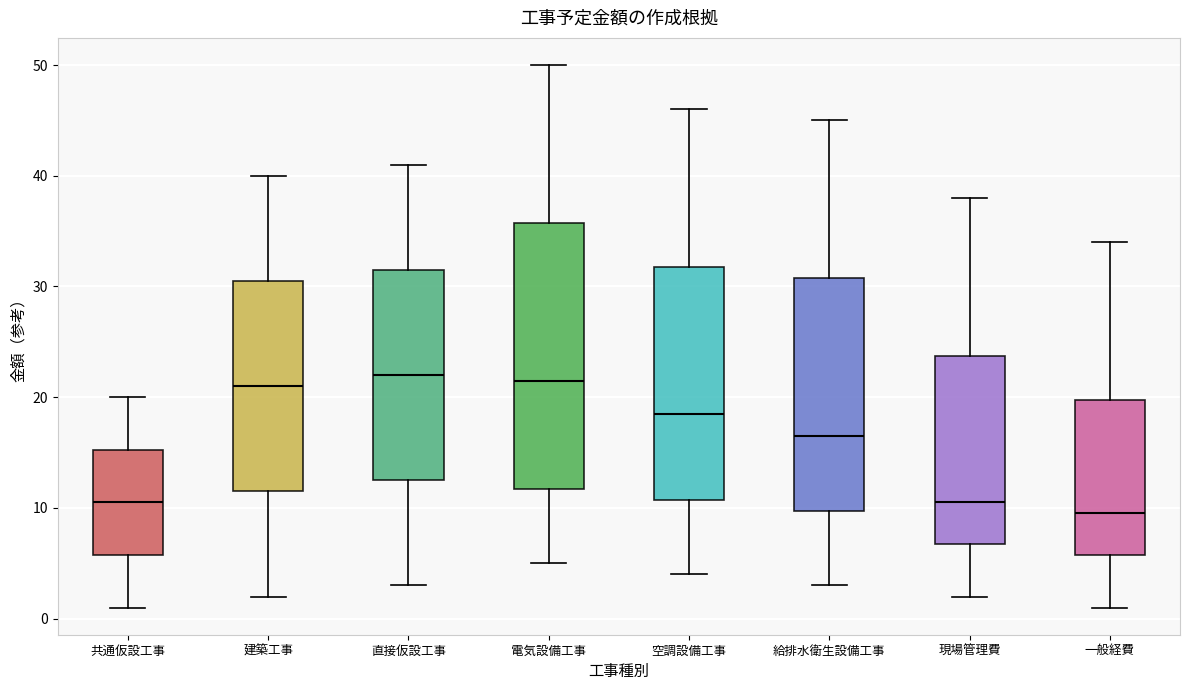

Where is the lower edge of the box for 直接仮設工事 on the y-axis? The values are not printed on the chart, so give them approximately, as read against the axis.

13